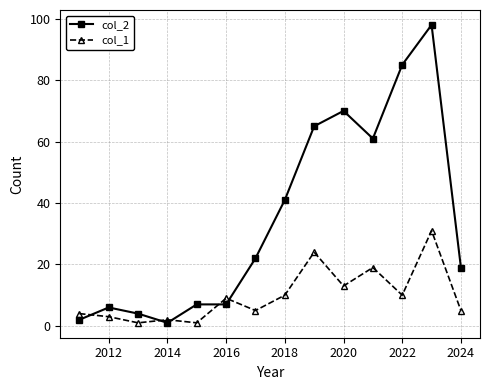

Which series has the widest spread of values?

col_2